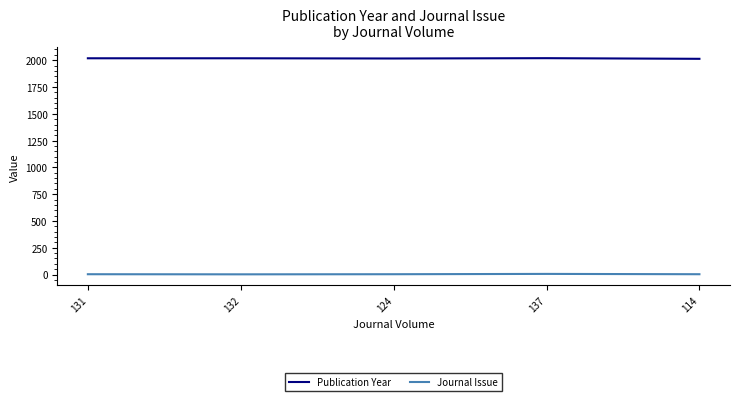

Which series has the largest total across all categories?

Publication Year